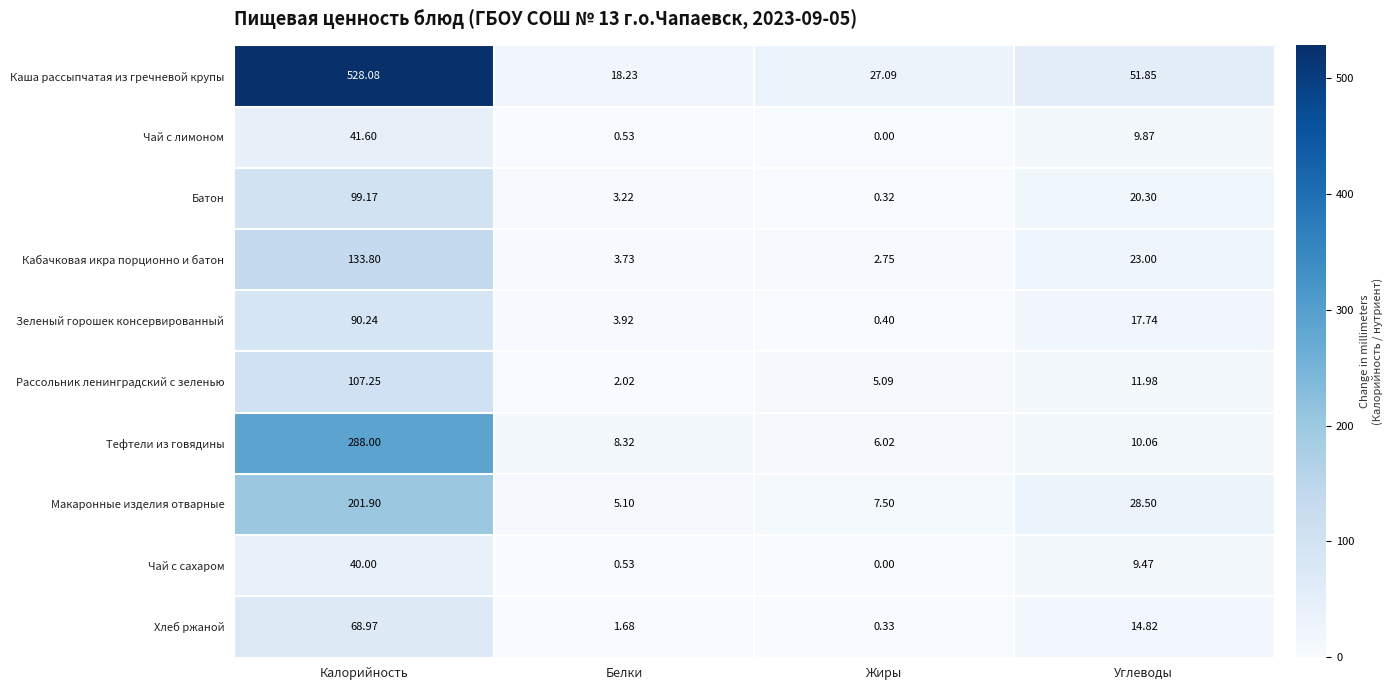

At which category is the sum across all series the highest?

Калорийность